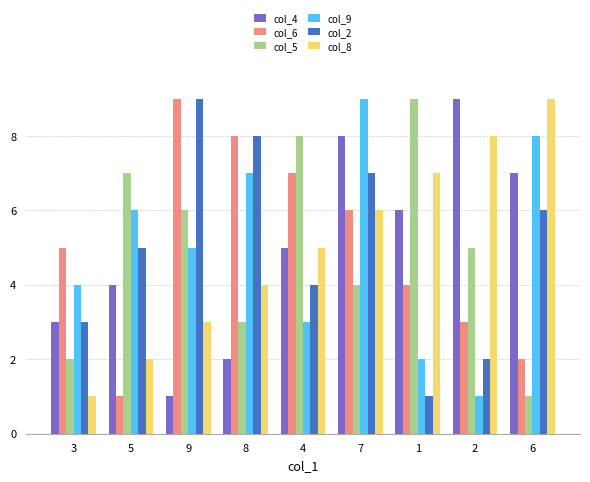

At how many categories does at least one series exceed 3?

9